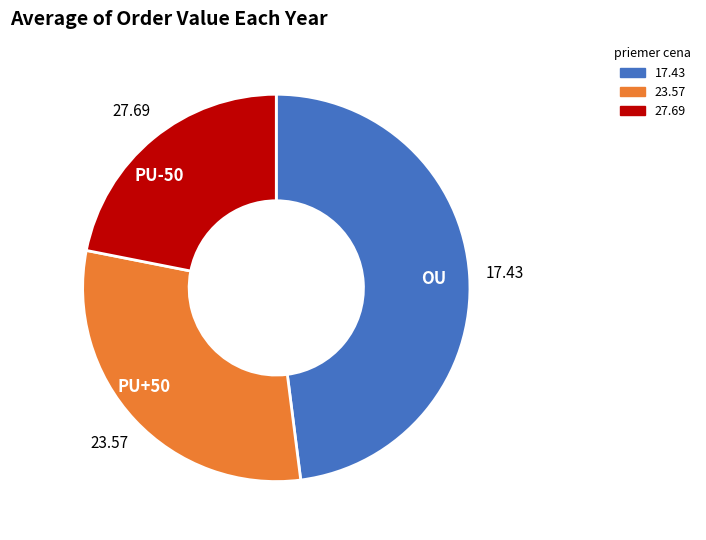

What is the ratio of the value at PU+50 to the value at OU?

0.6